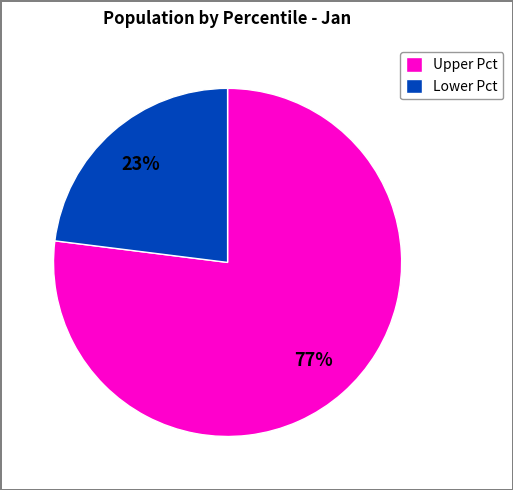

How many segments does this pie chart have?

2